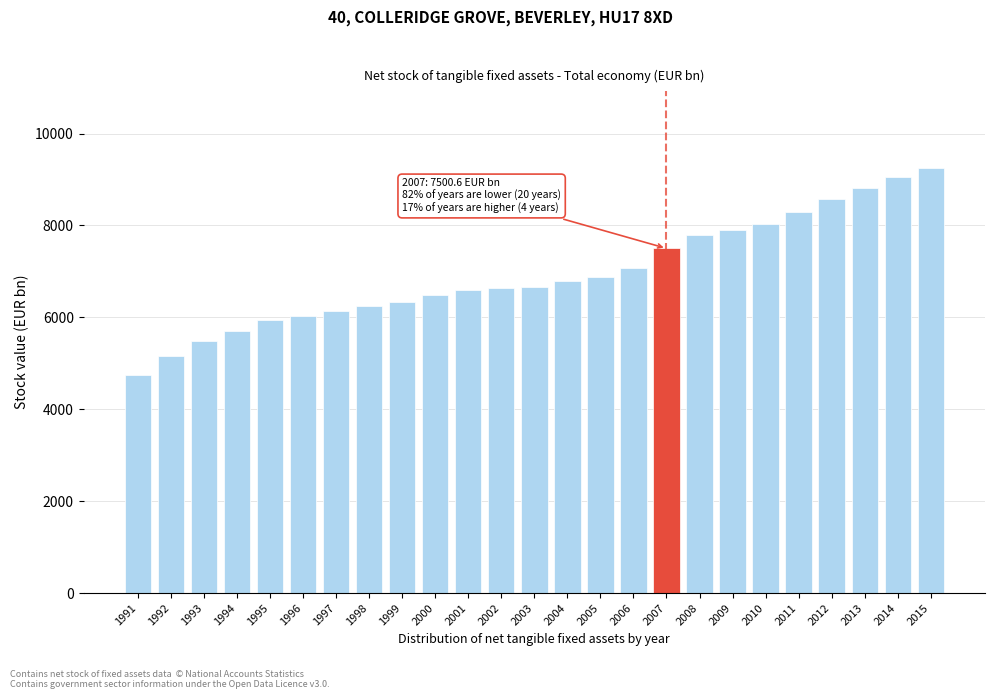

What is the maximum value shown in the chart?

9252.0